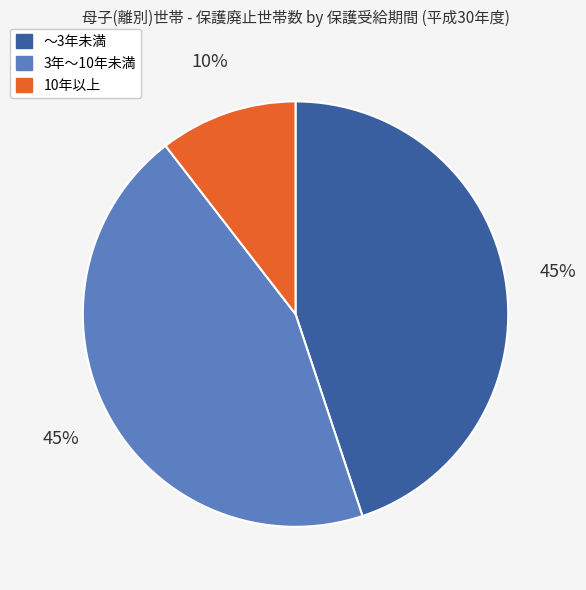

Does any single category account for the majority?

No